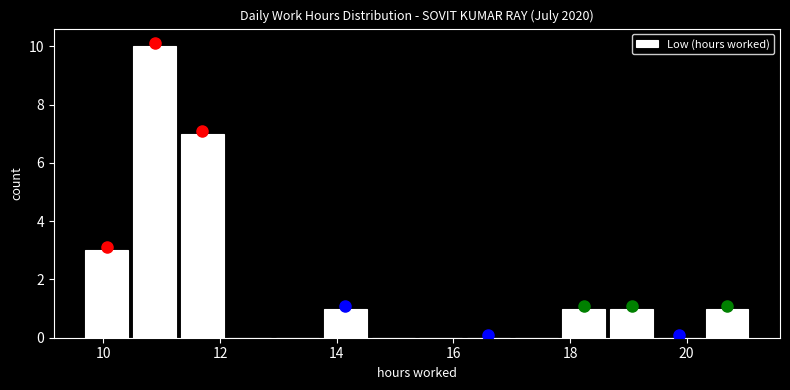

Which range on the x-axis has the tallest bar?

10.4 to 11.2